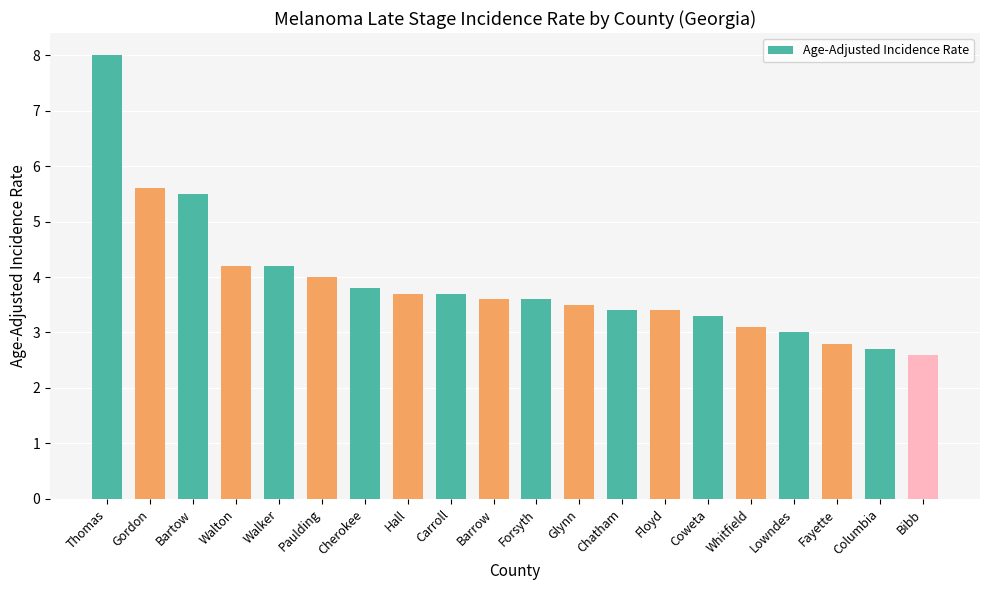

What is the change in value from Glynn to Fayette?

-0.7